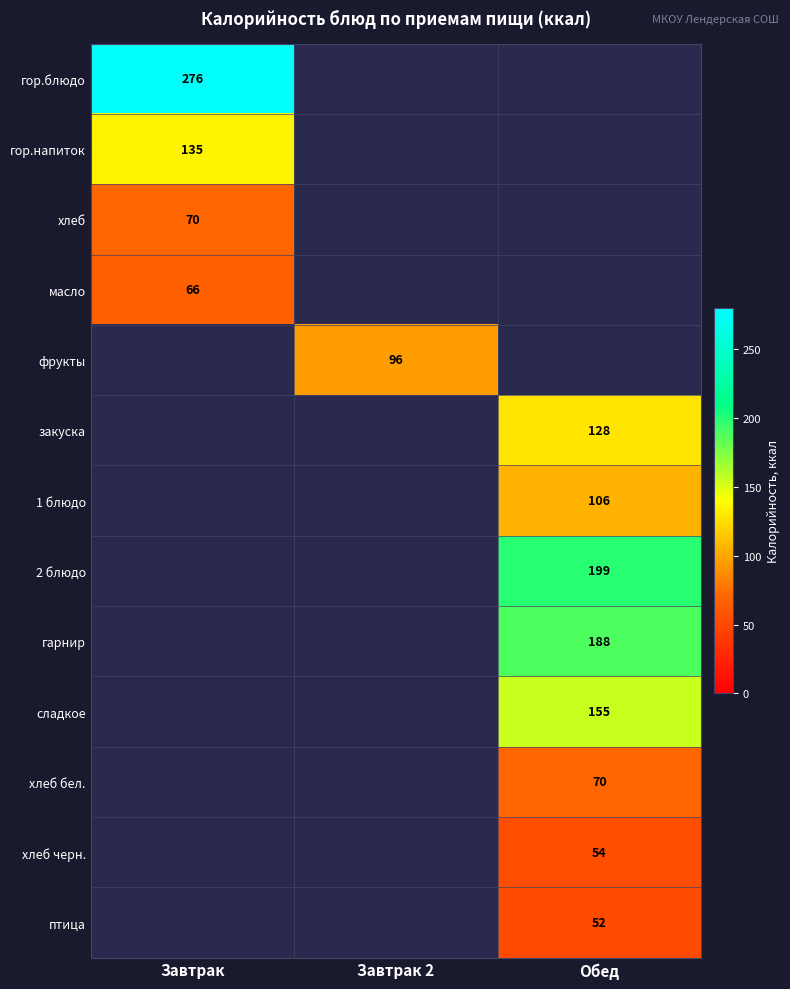

Between Завтрак and Обед, which is larger?

Обед